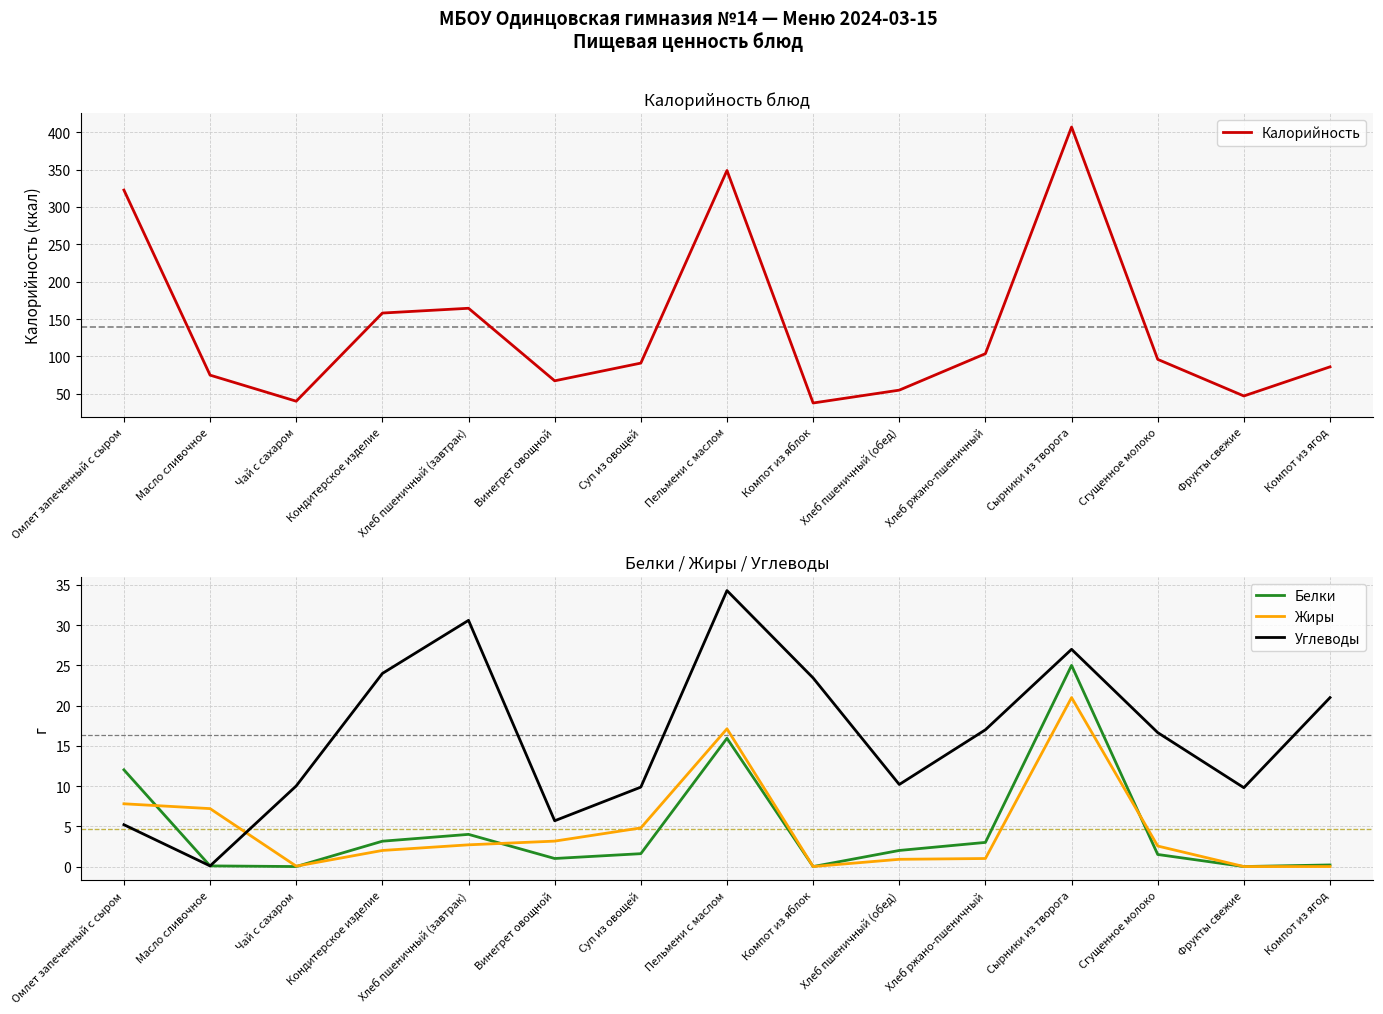

At which label does Калорийность first exceed 91?

Омлет запеченный с сыром